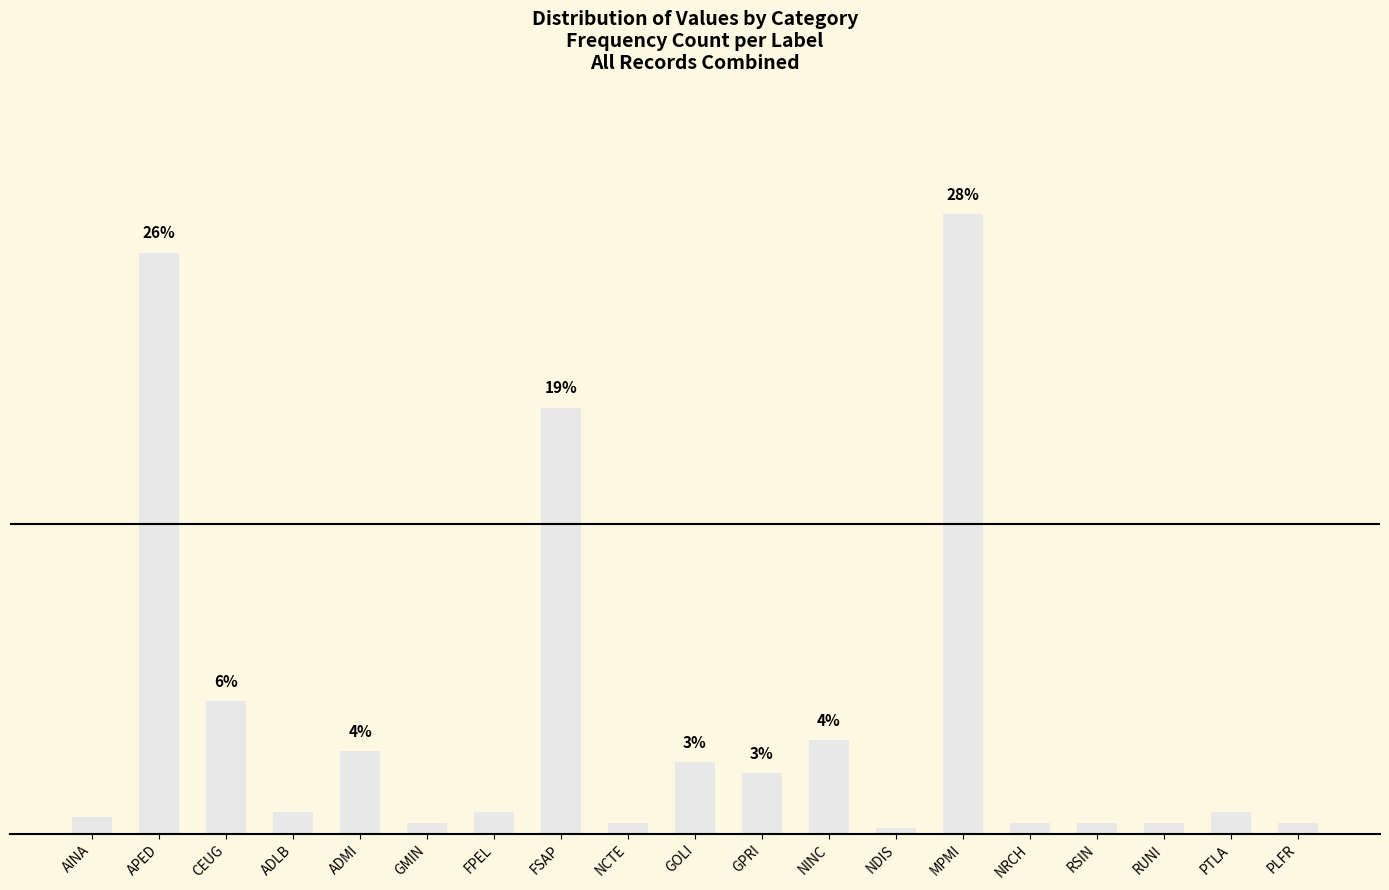

Rank the categories by value from highest to lowest.

MPMI, APED, FSAP, CEUG, NINC, ADMI, GOLI, GPRI, ADLB, FPEL, PTLA, AINA, GMIN, NCTE, NRCH, RSIN, RUNI, PLFR, NDIS